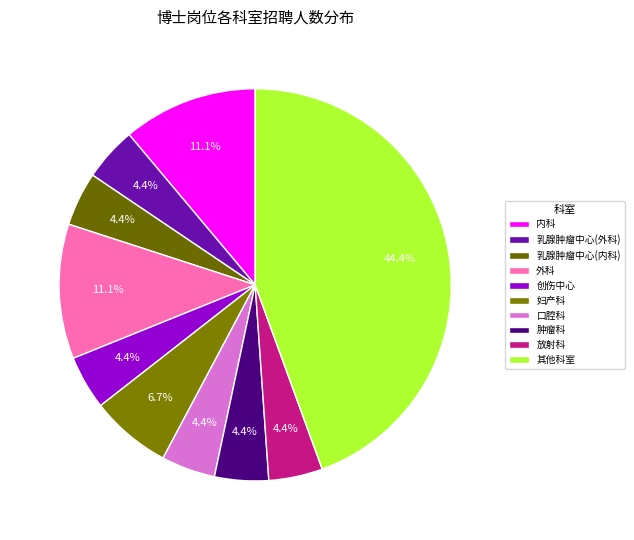

Count the number of slices in the pie.

10